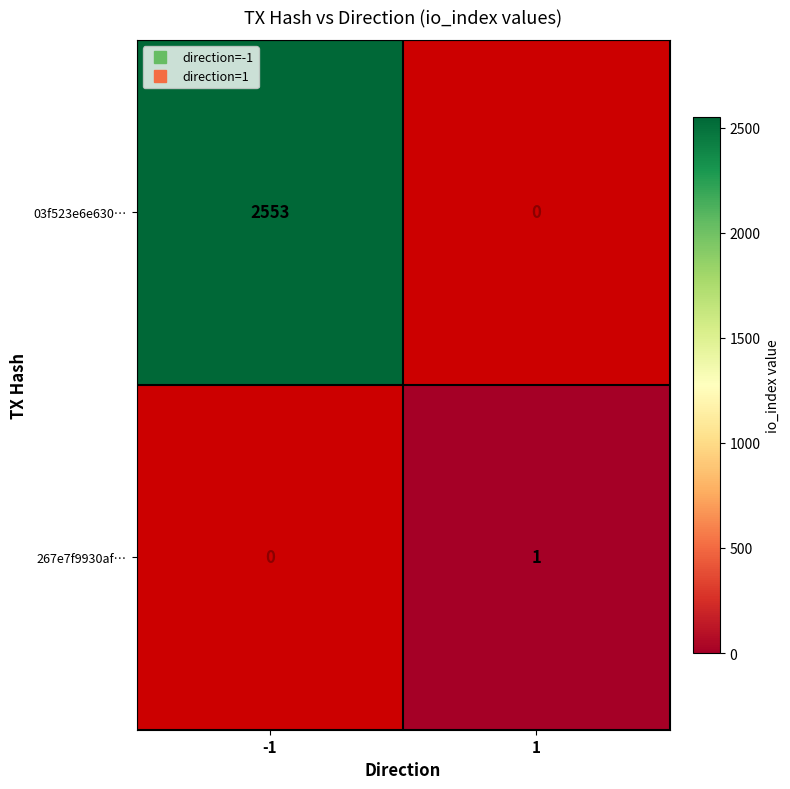

Which series has the largest range (max minus min)?

03f523e6e630…